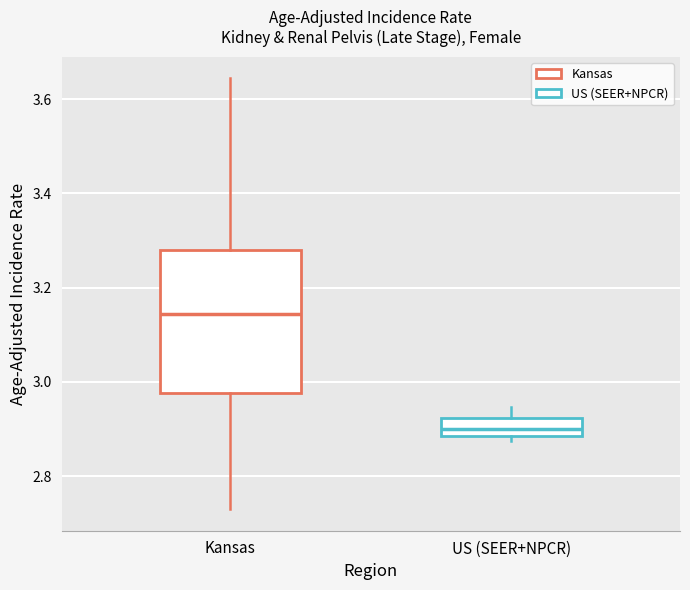

Where does the lower whisker of the box for Kansas end on the y-axis? The values are not printed on the chart, so give them approximately, as read against the axis.

2.72